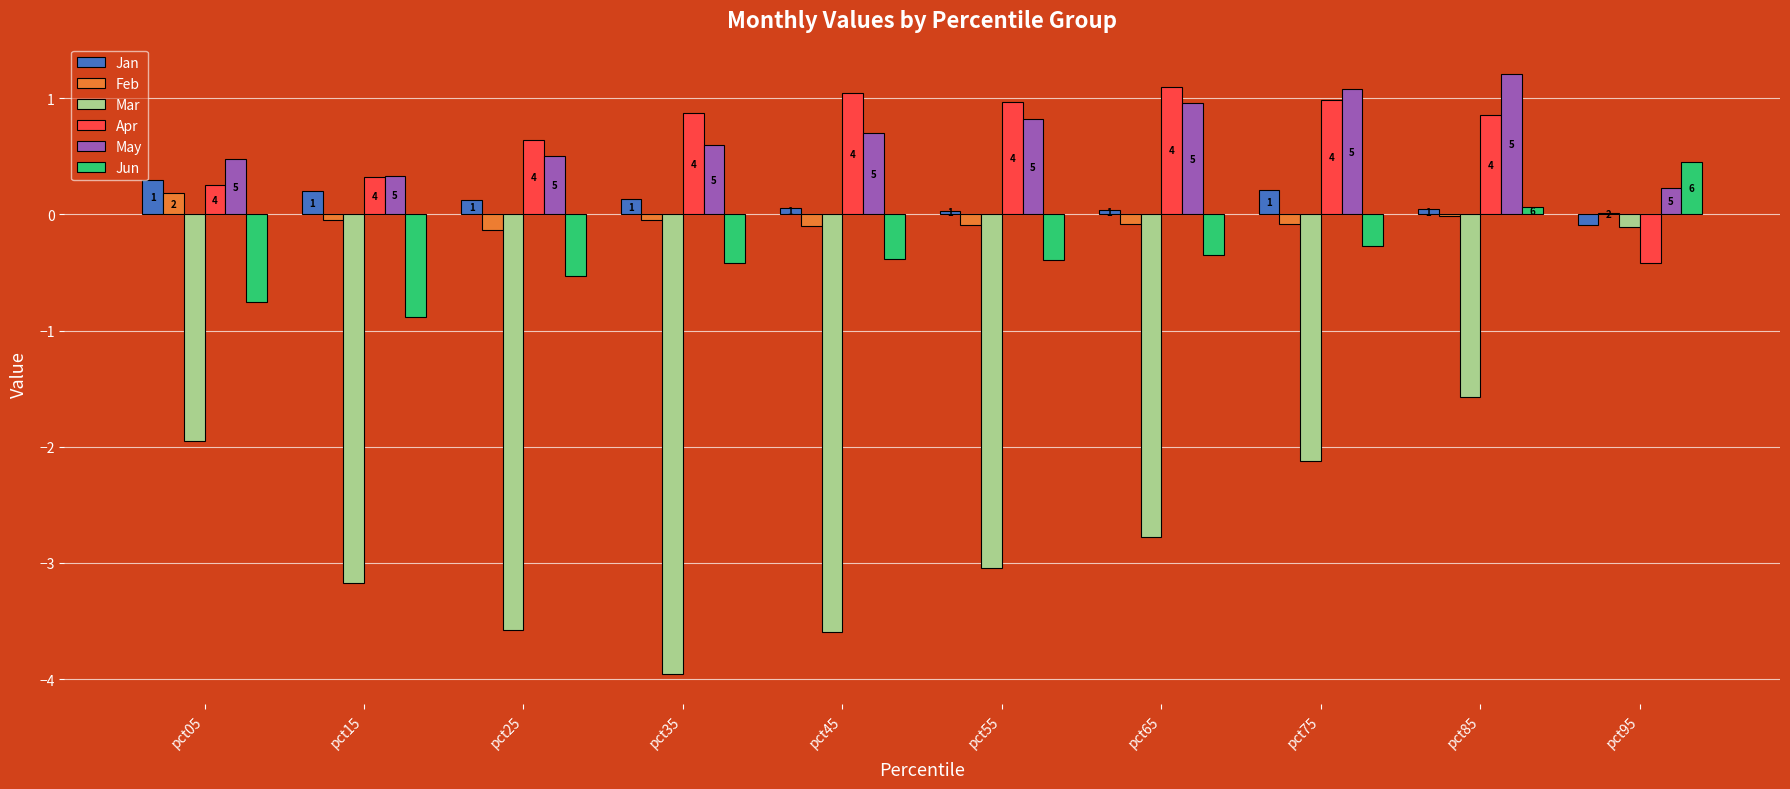

What are all the series names shown in the legend?

Jan, Feb, Mar, Apr, May, Jun